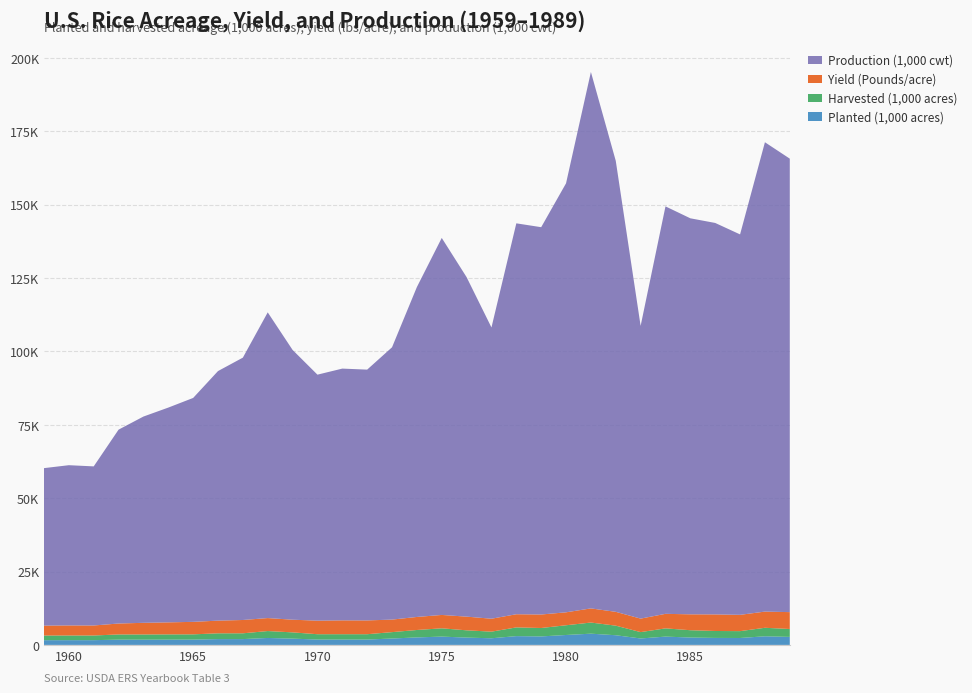

Reading left to right, transcribe all the data shown in this chart.

Planted (1,000 acres): 1959=1607.0	1960=1614.0	1961=1618.0	1962=1788.7	1963=1785.0	1964=1797.0	1965=1804.0	1966=1980.0	1967=1982.0	1968=2367.0	1969=2141.0	1970=1826.0	1971=1826.0	1972=1824.0	1973=2181.0	1974=2550.0	1975=2833.0	1976=2489.0	1977=2261.0	1978=2993.0	1979=2890.0	1980=3380.0	1981=3827.0	1982=3295.0	1983=2190.0	1984=2830.0	1985=2512.0	1986=2381.0	1987=2356.0	1988=2933.0	1989=2731.0
Harvested (1,000 acres): 1959=1586.0	1960=1595.0	1961=1589.0	1962=1773.0	1963=1771.0	1964=1786.0	1965=1793.0	1966=1967.0	1967=1970.0	1968=2353.0	1969=2128.0	1970=1815.0	1971=1818.0	1972=1818.0	1973=2170.0	1974=2531.0	1975=2818.0	1976=2480.0	1977=2249.0	1978=2970.0	1979=2869.0	1980=3312.0	1981=3792.0	1982=3262.0	1983=2169.0	1984=2802.0	1985=2492.0	1986=2360.0	1987=2333.0	1988=2900.0	1989=2687.0
Yield (Pounds/acre): 1959=3382.0	1960=3423.0	1961=3411.0	1962=3726.0	1963=3968.0	1964=4098.0	1965=4255.0	1966=4322.0	1967=4537.0	1968=4425.0	1969=4318.0	1970=4618.0	1971=4718.0	1972=4700.0	1973=4274.0	1974=4440.0	1975=4558.0	1976=4663.0	1977=4412.0	1978=4484.0	1979=4599.0	1980=4413.0	1981=4819.0	1982=4710.0	1983=4598.0	1984=4954.0	1985=5414.0	1986=5651.0	1987=5555.0	1988=5514.0	1989=5749.0
Production (1,000 cwt): 1959=53647.0	1960=54591.0	1961=54198.0	1962=66045.0	1963=70269.0	1964=73166.0	1965=76281.0	1966=85020.0	1967=89379.0	1968=104142.0	1969=91904.0	1970=83805.0	1971=85768.0	1972=85439.0	1973=92765.0	1974=112386.0	1975=128437.0	1976=115648.0	1977=99223.0	1978=133170.0	1979=131947.0	1980=146150.0	1981=182742.0	1982=153637.0	1983=99720.0	1984=138810.0	1985=134913.0	1986=133356.0	1987=129603.0	1988=159897.0	1989=154487.0